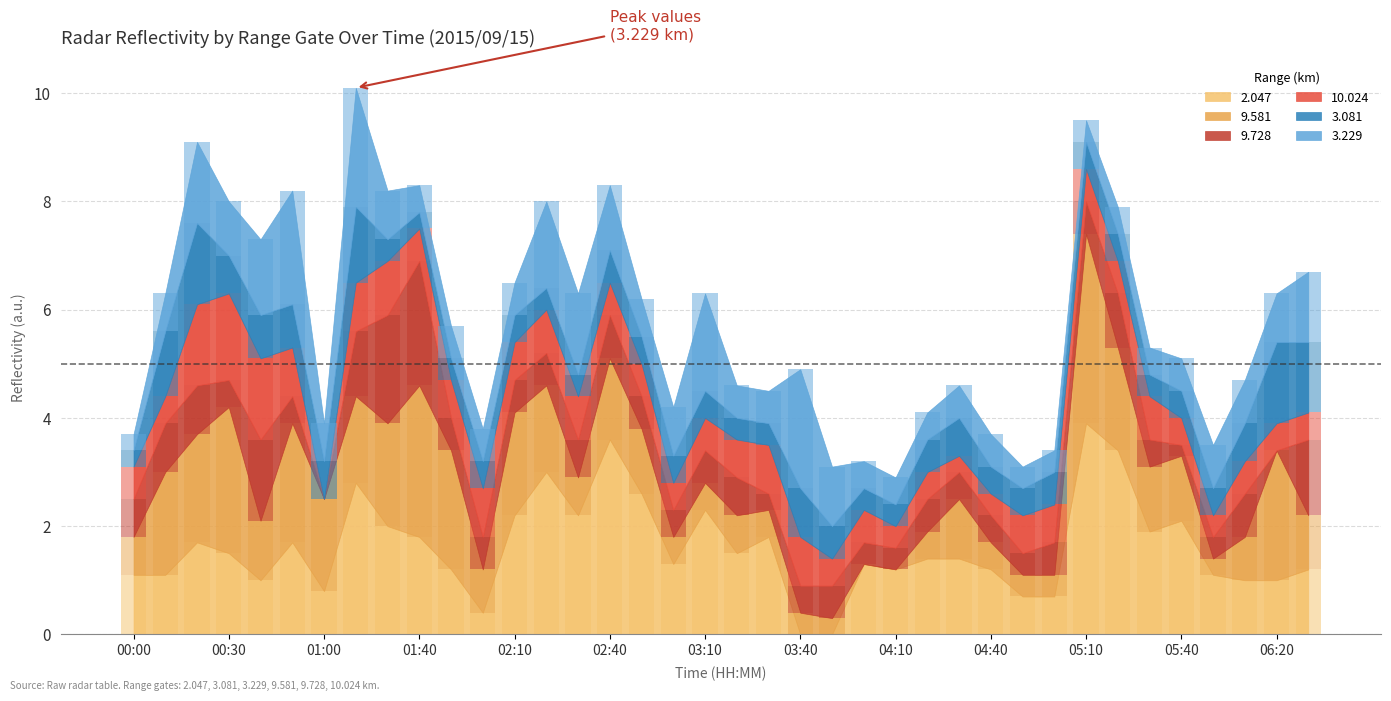

Reading left to right, what are all the values shown in this chart?

2.047: 2015/09/15 00:00=1.1	2015/09/15 00:10=1.1	2015/09/15 00:20=1.7	2015/09/15 00:30=1.5	2015/09/15 00:40=1.0	2015/09/15 00:50=1.7	2015/09/15 01:00=0.8	2015/09/15 01:10=2.8	2015/09/15 01:30=2.0	2015/09/15 01:40=1.8	2015/09/15 01:50=1.2	2015/09/15 02:00=0.4	2015/09/15 02:10=2.2	2015/09/15 02:20=3.0	2015/09/15 02:30=2.2	2015/09/15 02:40=3.6	2015/09/15 02:50=2.6	2015/09/15 03:00=1.3	2015/09/15 03:10=2.3	2015/09/15 03:20=1.5	2015/09/15 03:30=1.8	2015/09/15 03:40=0.0	2015/09/15 03:50=0.0	2015/09/15 04:00=1.3	2015/09/15 04:10=1.2	2015/09/15 04:20=1.4	2015/09/15 04:30=1.4	2015/09/15 04:40=1.2	2015/09/15 04:50=0.7	2015/09/15 05:00=0.7	2015/09/15 05:10=3.9	2015/09/15 05:20=3.4	2015/09/15 05:30=1.9	2015/09/15 05:40=2.1	2015/09/15 06:00=1.1	2015/09/15 06:10=1.0	2015/09/15 06:20=1.0	2015/09/15 06:30=1.2
9.581: 2015/09/15 00:00=0.7	2015/09/15 00:10=1.9	2015/09/15 00:20=2.0	2015/09/15 00:30=2.7	2015/09/15 00:40=1.1	2015/09/15 00:50=2.2	2015/09/15 01:00=1.7	2015/09/15 01:10=1.6	2015/09/15 01:30=1.9	2015/09/15 01:40=2.8	2015/09/15 01:50=2.2	2015/09/15 02:00=0.8	2015/09/15 02:10=1.9	2015/09/15 02:20=1.6	2015/09/15 02:30=0.7	2015/09/15 02:40=1.5	2015/09/15 02:50=1.2	2015/09/15 03:00=0.5	2015/09/15 03:10=0.5	2015/09/15 03:20=0.7	2015/09/15 03:30=0.5	2015/09/15 03:40=0.4	2015/09/15 03:50=0.3	2015/09/15 04:00=0.0	2015/09/15 04:10=0.0	2015/09/15 04:20=0.5	2015/09/15 04:30=1.1	2015/09/15 04:40=0.5	2015/09/15 04:50=0.4	2015/09/15 05:00=0.4	2015/09/15 05:10=3.5	2015/09/15 05:20=1.9	2015/09/15 05:30=1.2	2015/09/15 05:40=1.2	2015/09/15 06:00=0.3	2015/09/15 06:10=0.8	2015/09/15 06:20=2.4	2015/09/15 06:30=1.0
9.728: 2015/09/15 00:00=0.7	2015/09/15 00:10=0.9	2015/09/15 00:20=0.9	2015/09/15 00:30=0.5	2015/09/15 00:40=1.5	2015/09/15 00:50=0.5	2015/09/15 01:00=0.0	2015/09/15 01:10=1.2	2015/09/15 01:30=2.0	2015/09/15 01:40=2.3	2015/09/15 01:50=0.6	2015/09/15 02:00=0.6	2015/09/15 02:10=0.6	2015/09/15 02:20=0.6	2015/09/15 02:30=0.7	2015/09/15 02:40=0.8	2015/09/15 02:50=0.6	2015/09/15 03:00=0.5	2015/09/15 03:10=0.6	2015/09/15 03:20=0.7	2015/09/15 03:30=0.3	2015/09/15 03:40=0.5	2015/09/15 03:50=0.6	2015/09/15 04:00=0.4	2015/09/15 04:10=0.4	2015/09/15 04:20=0.6	2015/09/15 04:30=0.5	2015/09/15 04:40=0.5	2015/09/15 04:50=0.4	2015/09/15 05:00=0.6	2015/09/15 05:10=0.6	2015/09/15 05:20=1.0	2015/09/15 05:30=0.5	2015/09/15 05:40=0.2	2015/09/15 06:00=0.4	2015/09/15 06:10=0.8	2015/09/15 06:20=0.0	2015/09/15 06:30=1.4
10.024: 2015/09/15 00:00=0.6	2015/09/15 00:10=0.5	2015/09/15 00:20=1.5	2015/09/15 00:30=1.6	2015/09/15 00:40=1.5	2015/09/15 00:50=0.9	2015/09/15 01:00=0.0	2015/09/15 01:10=0.9	2015/09/15 01:30=1.0	2015/09/15 01:40=0.6	2015/09/15 01:50=0.7	2015/09/15 02:00=0.9	2015/09/15 02:10=0.7	2015/09/15 02:20=0.8	2015/09/15 02:30=0.8	2015/09/15 02:40=0.6	2015/09/15 02:50=0.6	2015/09/15 03:00=0.5	2015/09/15 03:10=0.6	2015/09/15 03:20=0.7	2015/09/15 03:30=0.9	2015/09/15 03:40=0.9	2015/09/15 03:50=0.5	2015/09/15 04:00=0.6	2015/09/15 04:10=0.4	2015/09/15 04:20=0.5	2015/09/15 04:30=0.3	2015/09/15 04:40=0.4	2015/09/15 04:50=0.7	2015/09/15 05:00=0.7	2015/09/15 05:10=0.6	2015/09/15 05:20=0.6	2015/09/15 05:30=0.8	2015/09/15 05:40=0.5	2015/09/15 06:00=0.4	2015/09/15 06:10=0.6	2015/09/15 06:20=0.5	2015/09/15 06:30=0.5
3.081: 2015/09/15 00:00=0.3	2015/09/15 00:10=1.2	2015/09/15 00:20=1.5	2015/09/15 00:30=0.7	2015/09/15 00:40=0.8	2015/09/15 00:50=0.8	2015/09/15 01:00=0.7	2015/09/15 01:10=1.4	2015/09/15 01:30=0.4	2015/09/15 01:40=0.3	2015/09/15 01:50=0.4	2015/09/15 02:00=0.5	2015/09/15 02:10=0.5	2015/09/15 02:20=0.4	2015/09/15 02:30=0.4	2015/09/15 02:40=0.6	2015/09/15 02:50=0.5	2015/09/15 03:00=0.5	2015/09/15 03:10=0.5	2015/09/15 03:20=0.4	2015/09/15 03:30=0.4	2015/09/15 03:40=0.9	2015/09/15 03:50=0.6	2015/09/15 04:00=0.4	2015/09/15 04:10=0.4	2015/09/15 04:20=0.6	2015/09/15 04:30=0.7	2015/09/15 04:40=0.5	2015/09/15 04:50=0.5	2015/09/15 05:00=0.6	2015/09/15 05:10=0.5	2015/09/15 05:20=0.5	2015/09/15 05:30=0.4	2015/09/15 05:40=0.5	2015/09/15 06:00=0.5	2015/09/15 06:10=0.7	2015/09/15 06:20=1.5	2015/09/15 06:30=1.3
3.229: 2015/09/15 00:00=0.3	2015/09/15 00:10=0.7	2015/09/15 00:20=1.5	2015/09/15 00:30=1.0	2015/09/15 00:40=1.4	2015/09/15 00:50=2.1	2015/09/15 01:00=0.7	2015/09/15 01:10=2.2	2015/09/15 01:30=0.9	2015/09/15 01:40=0.5	2015/09/15 01:50=0.6	2015/09/15 02:00=0.6	2015/09/15 02:10=0.6	2015/09/15 02:20=1.6	2015/09/15 02:30=1.5	2015/09/15 02:40=1.2	2015/09/15 02:50=0.7	2015/09/15 03:00=0.9	2015/09/15 03:10=1.8	2015/09/15 03:20=0.6	2015/09/15 03:30=0.6	2015/09/15 03:40=2.2	2015/09/15 03:50=1.1	2015/09/15 04:00=0.5	2015/09/15 04:10=0.5	2015/09/15 04:20=0.5	2015/09/15 04:30=0.6	2015/09/15 04:40=0.6	2015/09/15 04:50=0.4	2015/09/15 05:00=0.4	2015/09/15 05:10=0.4	2015/09/15 05:20=0.5	2015/09/15 05:30=0.5	2015/09/15 05:40=0.6	2015/09/15 06:00=0.8	2015/09/15 06:10=0.8	2015/09/15 06:20=0.9	2015/09/15 06:30=1.3